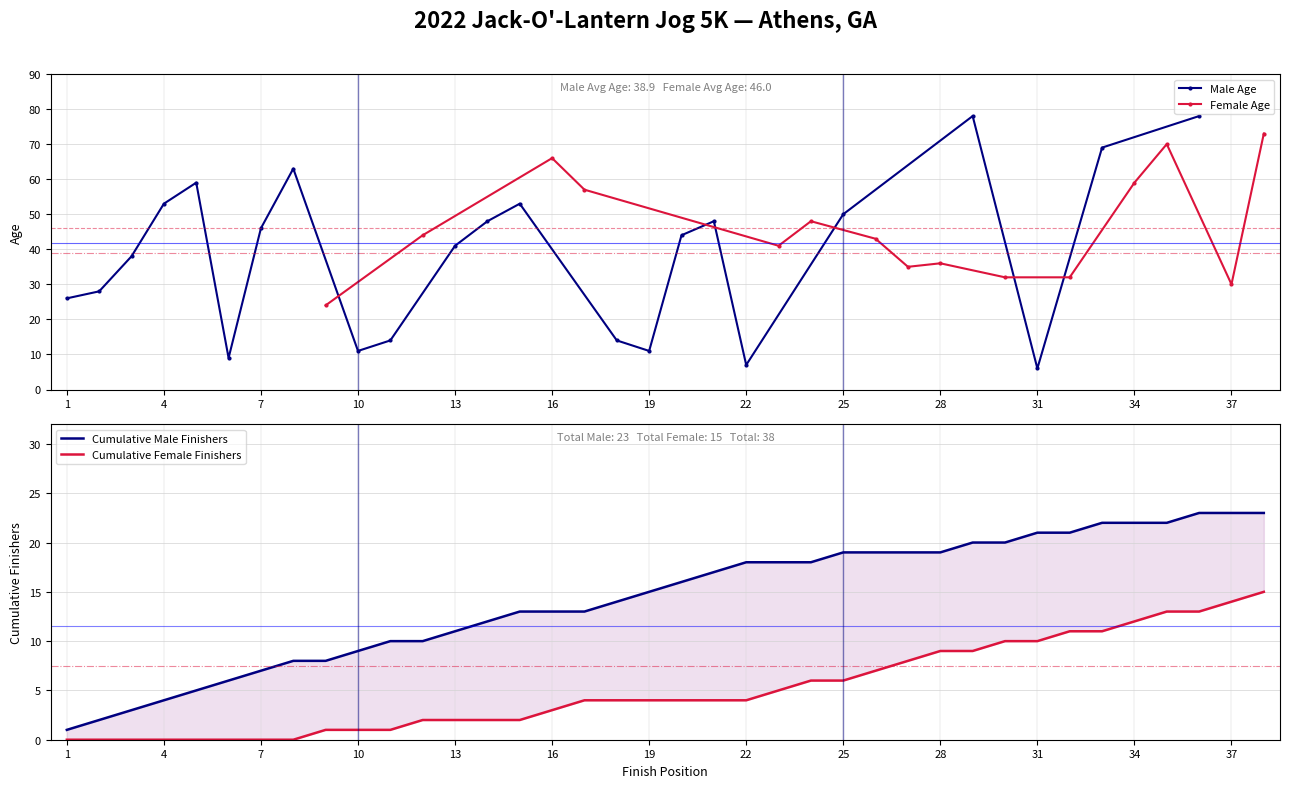

True or false: Female Finish# (F) and Age cross at least once.

True